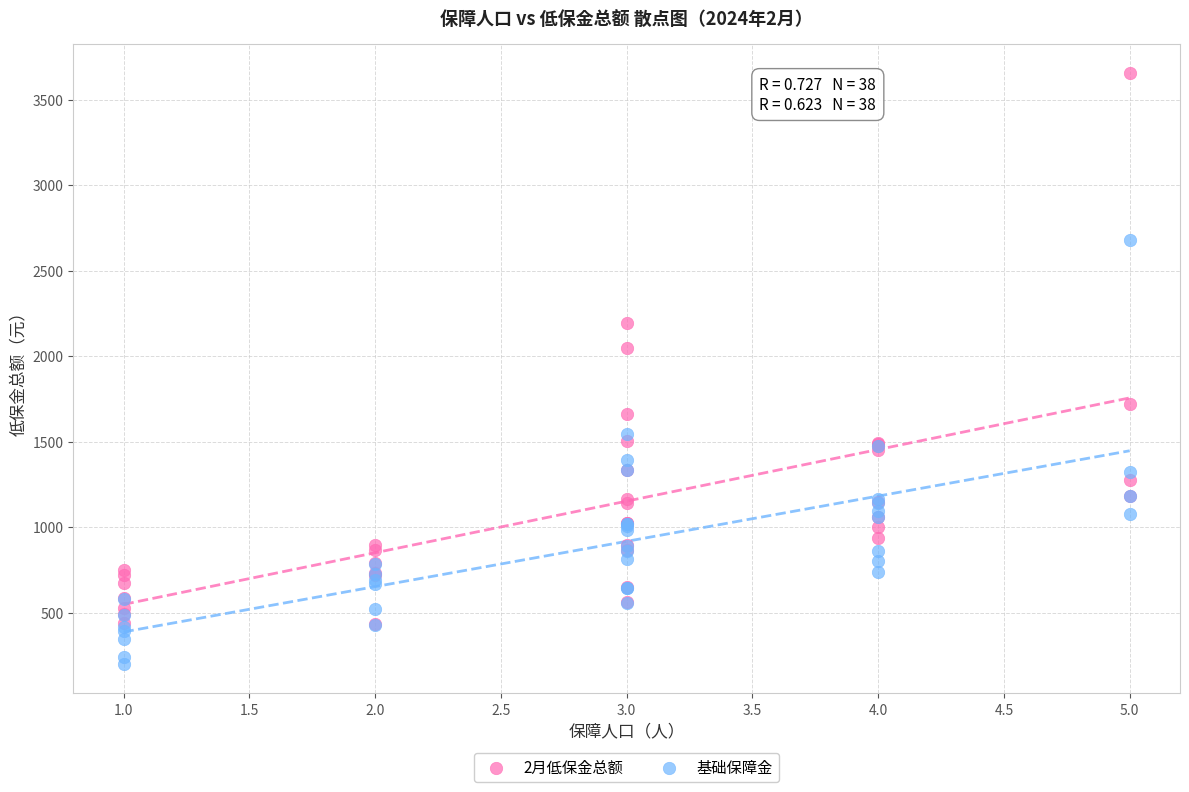

What are all the series names shown in the legend?

2月低保金总额, 基础保障金